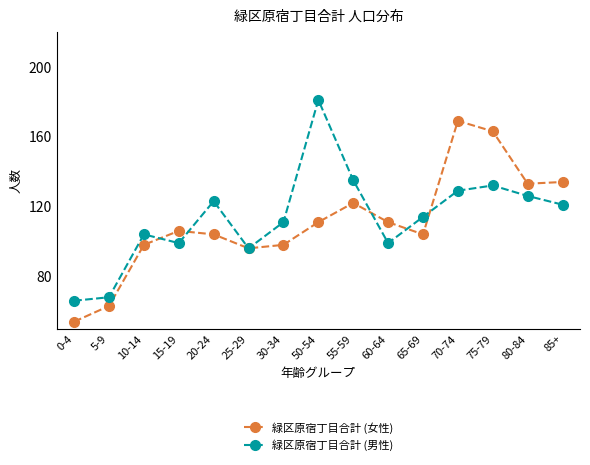

Reading left to right, what are all the values shown in this chart?

緑区原宿丁目合計 (女性): 0-4=54	5-9=63	10-14=98	15-19=106	20-24=104	25-29=96	30-34=98	50-54=111	55-59=122	60-64=111	65-69=104	70-74=169	75-79=163	80-84=133	85+=134
緑区原宿丁目合計 (男性): 0-4=66	5-9=68	10-14=104	15-19=99	20-24=123	25-29=96	30-34=111	50-54=181	55-59=135	60-64=99	65-69=114	70-74=129	75-79=132	80-84=126	85+=121